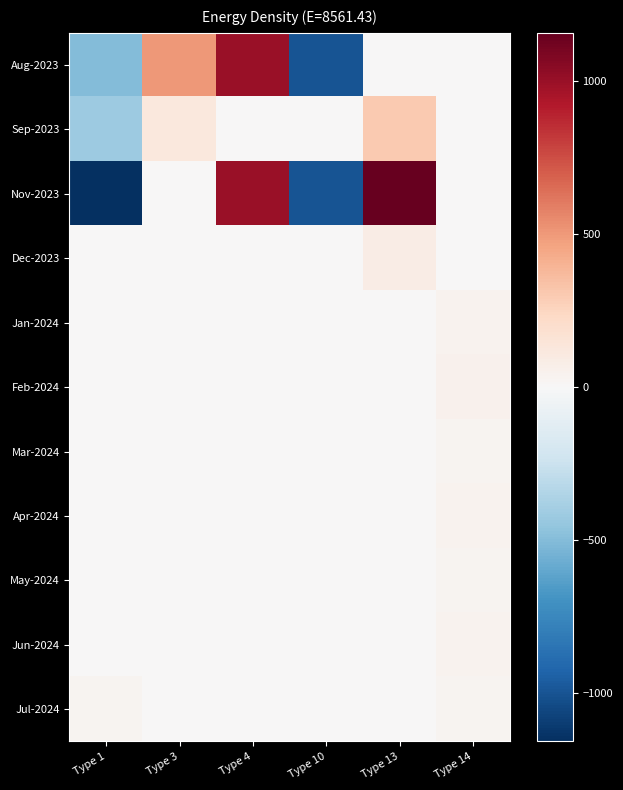

At Type 1, list the series in order from smallest to largest.

Nov-2023, Aug-2023, Sep-2023, Dec-2023, Jan-2024, Feb-2024, Mar-2024, Apr-2024, May-2024, Jun-2024, Jul-2024